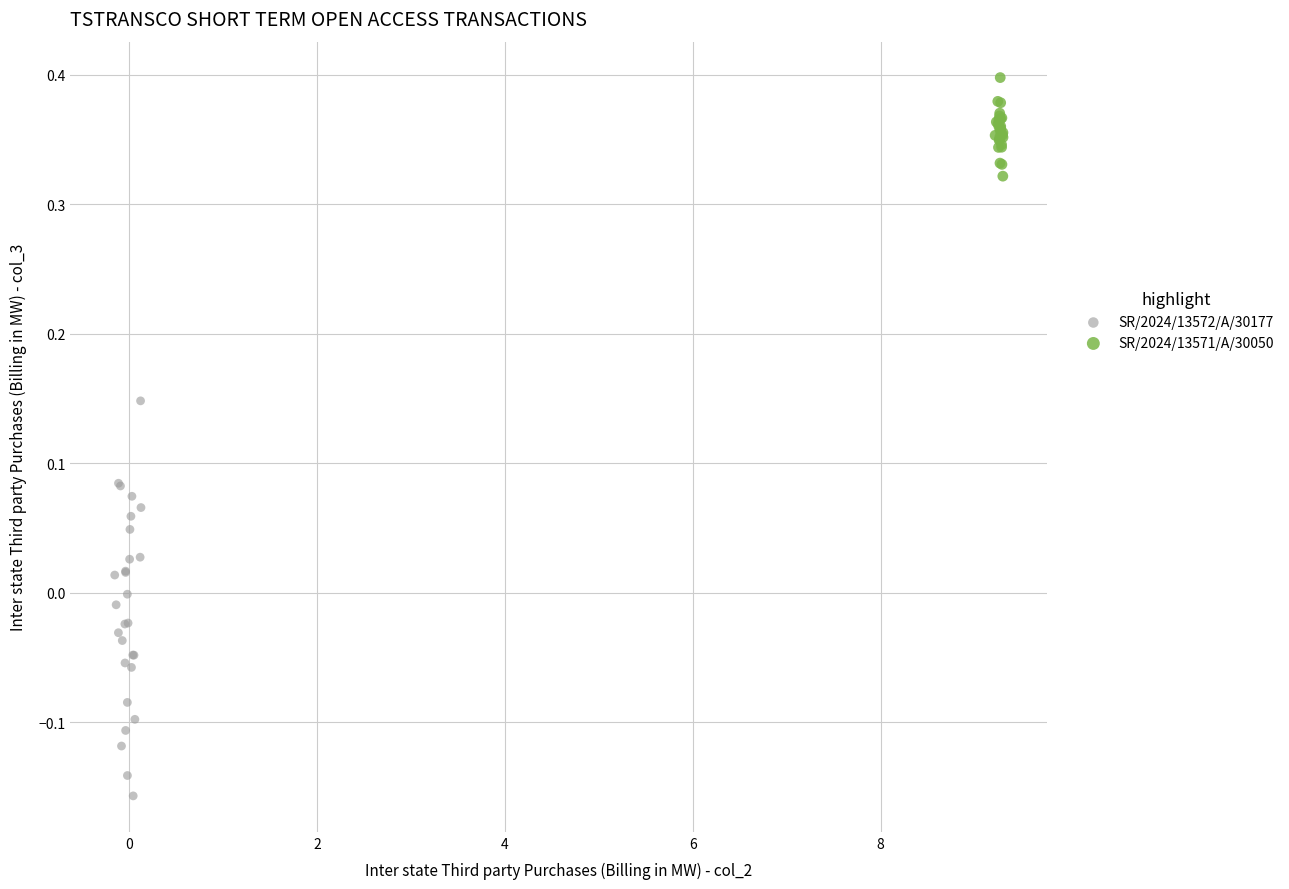

Which series has the largest Y range (max minus min)?

SR/2024/13572/A/30177